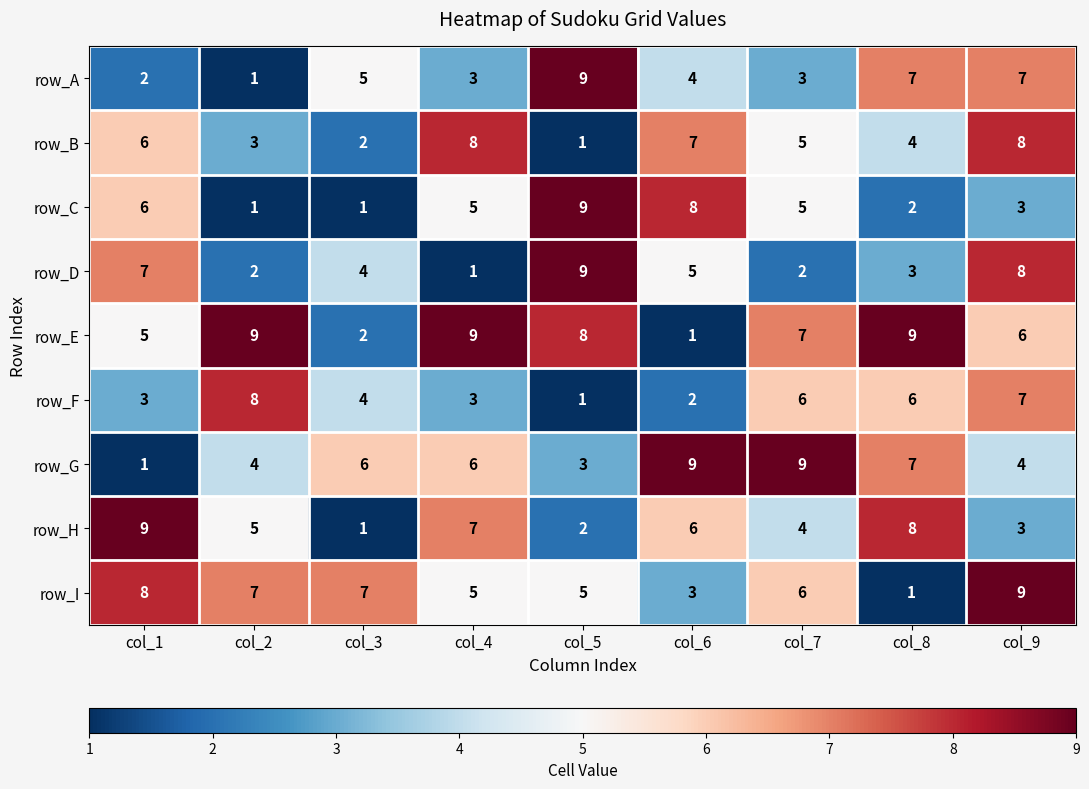

What is the average value of the row_G series?

5